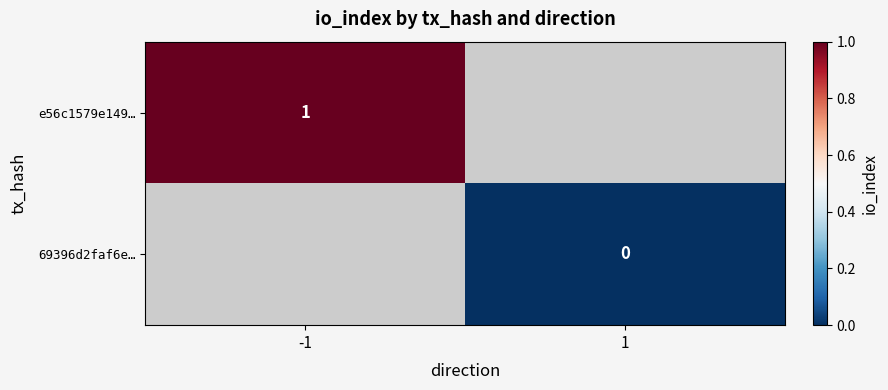

The e56c1579e149… series shows 0 at -1. True or false?

False